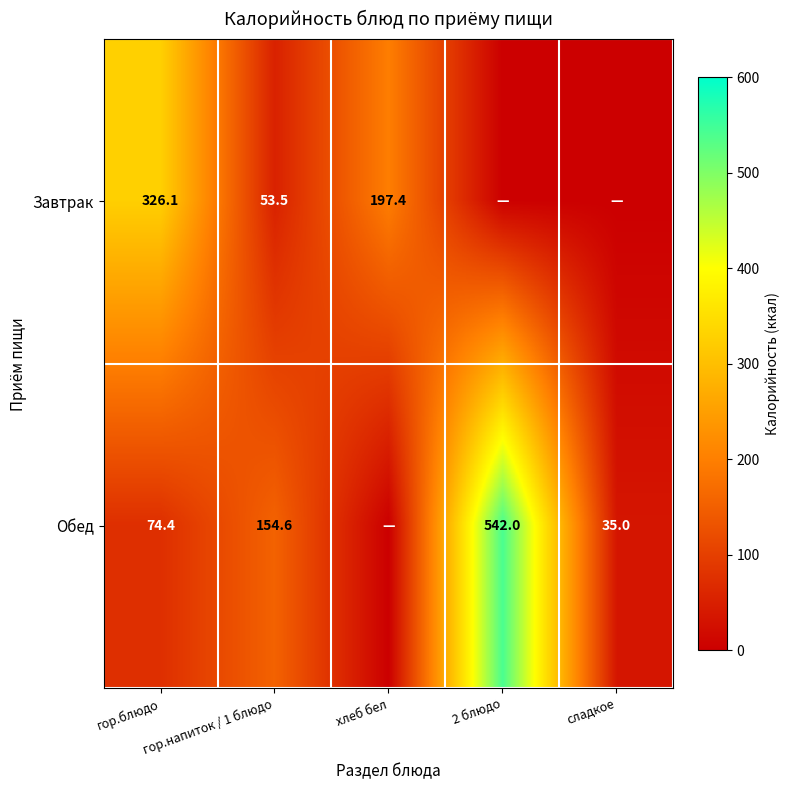

What is the sum of the Завтрак values at гор.напиток / 1 блюдо and хлеб бел?

250.9